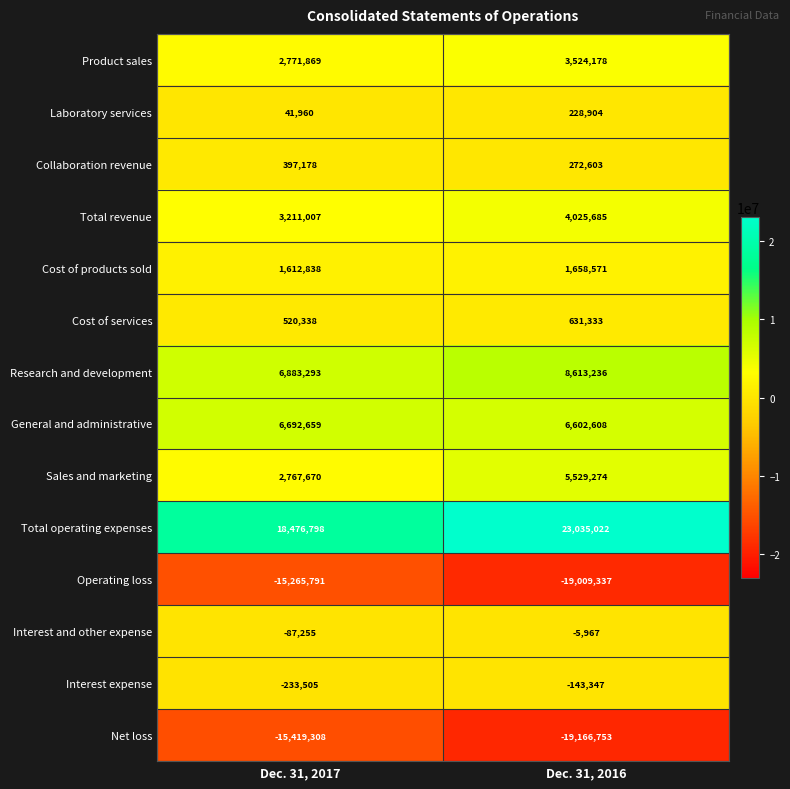

What is the approximate value of Interest expense at Dec. 31, 2016, to the nearest 100?

-143300